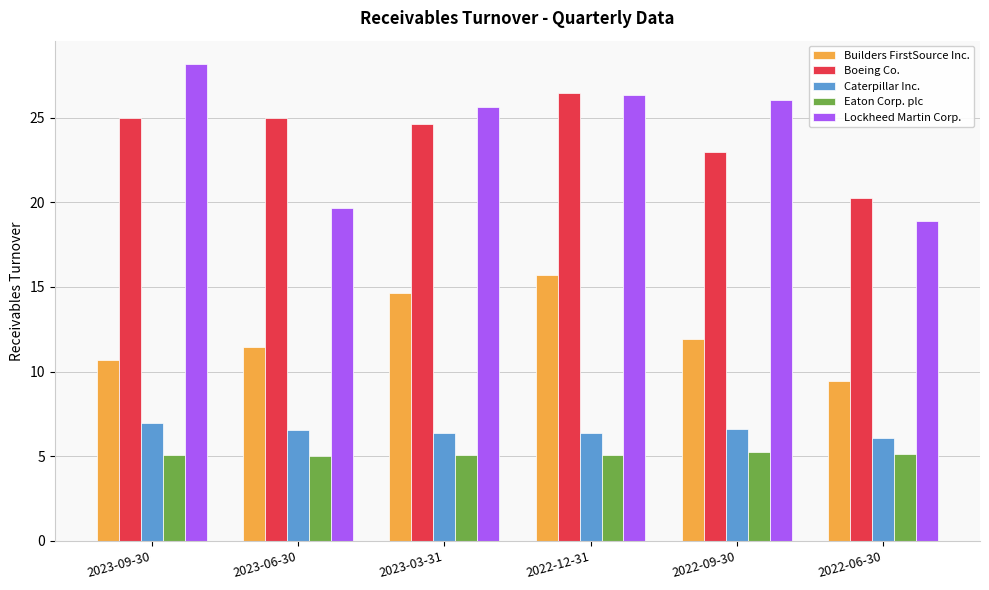

What is the sum of all Lockheed Martin Corp. values?

144.7